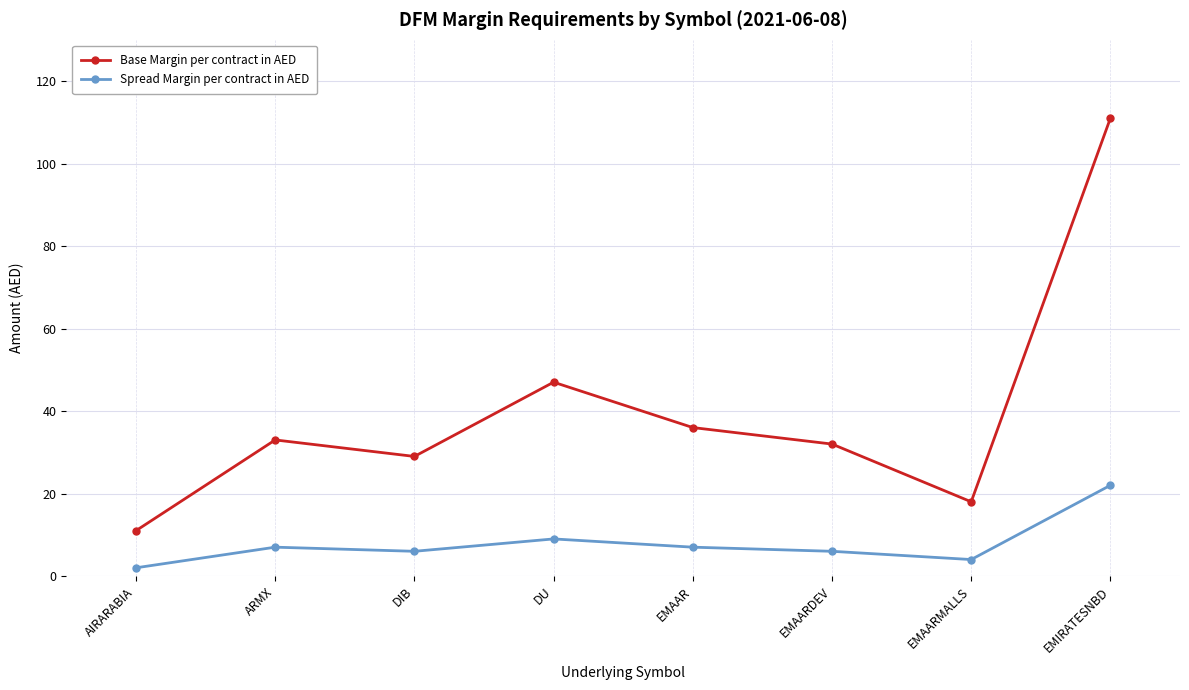

At which label is Base Margin per contract in AED closest to 61?

DU